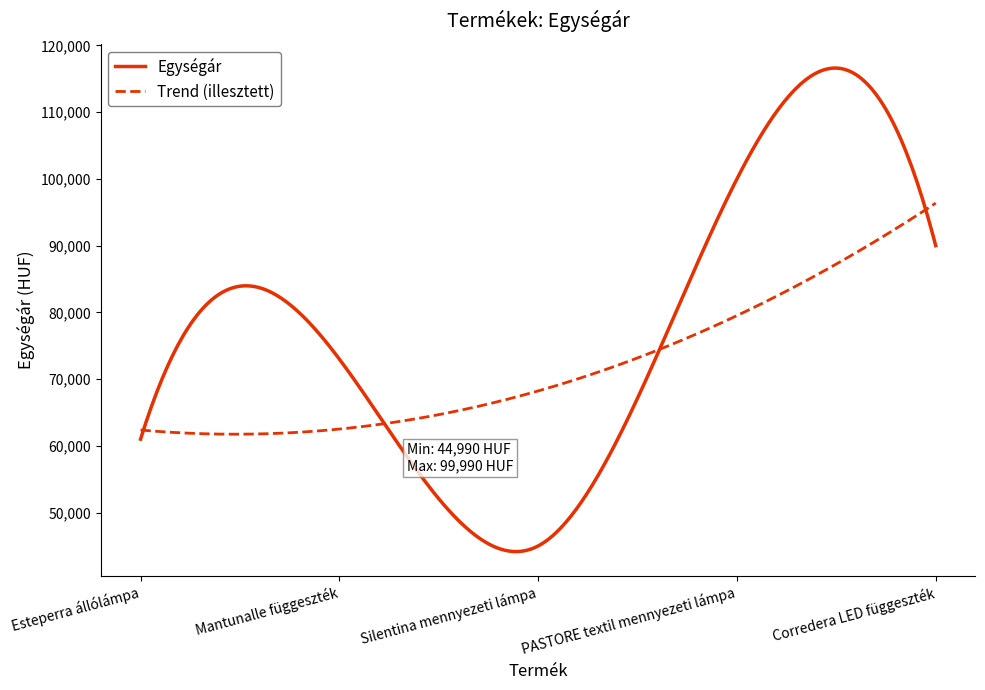

Rank the series by their average value, from highest to lowest.

Egységár, Trend (illesztett)